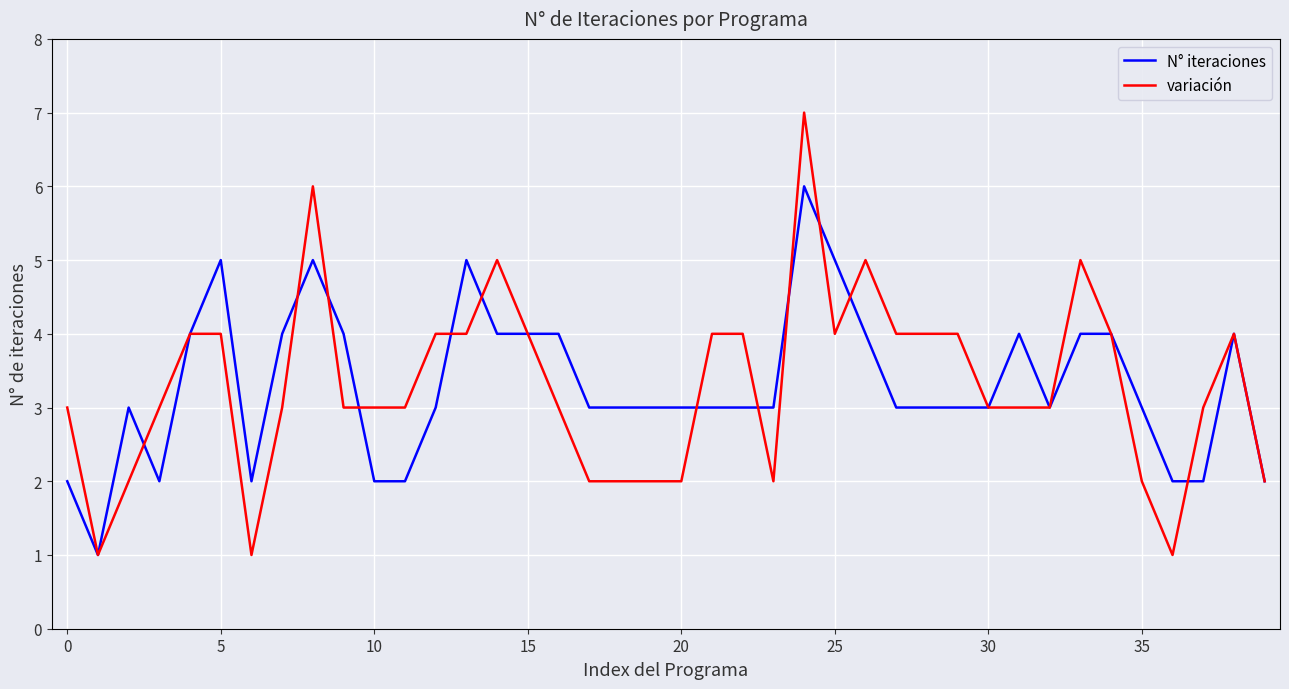

Does the chart display data point markers on the line(s)?

No